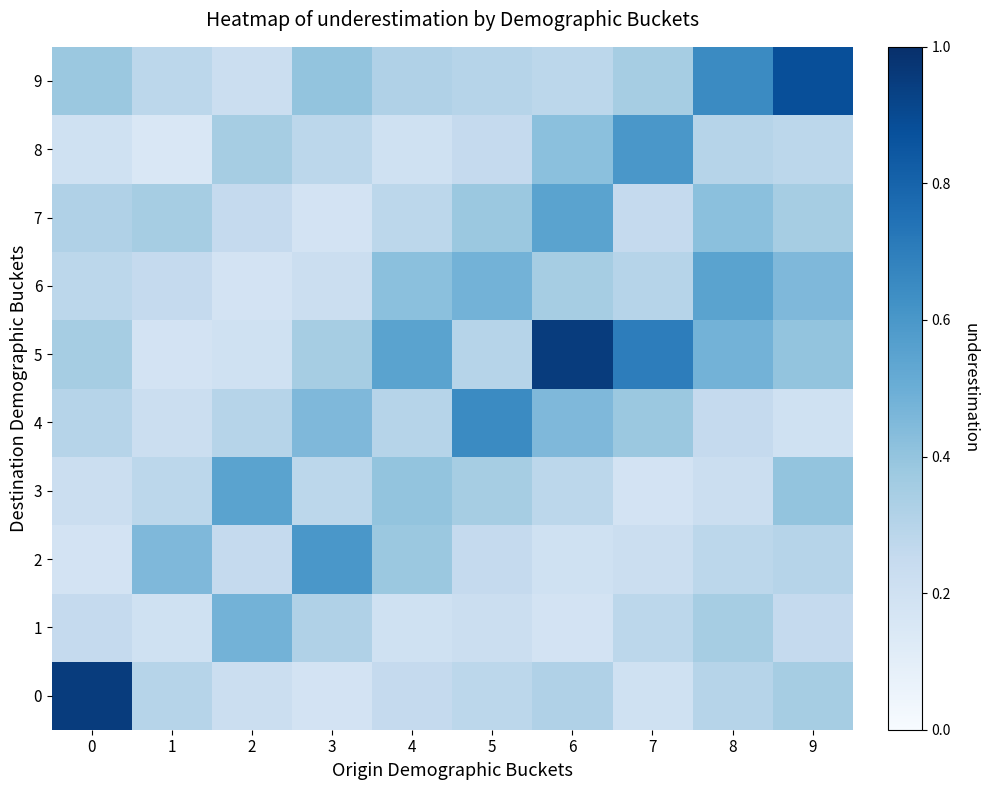

At how many categories does at least one series exceed 0?

10